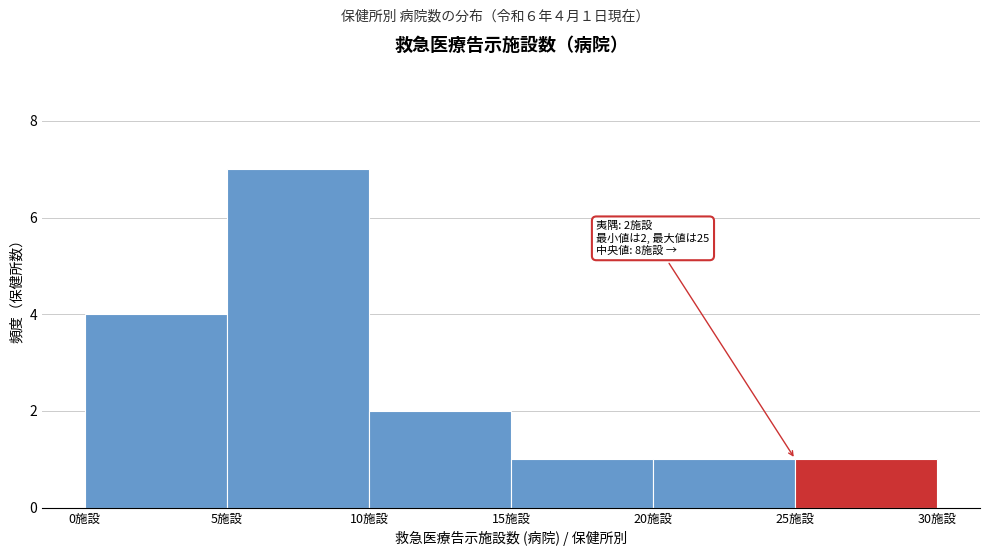

Which range on the x-axis has the tallest bar?

5 to 10